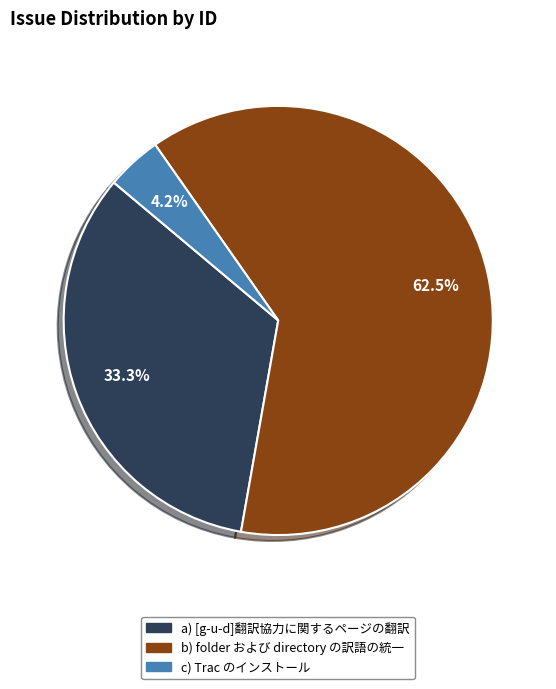

Does any single category account for the majority?

Yes